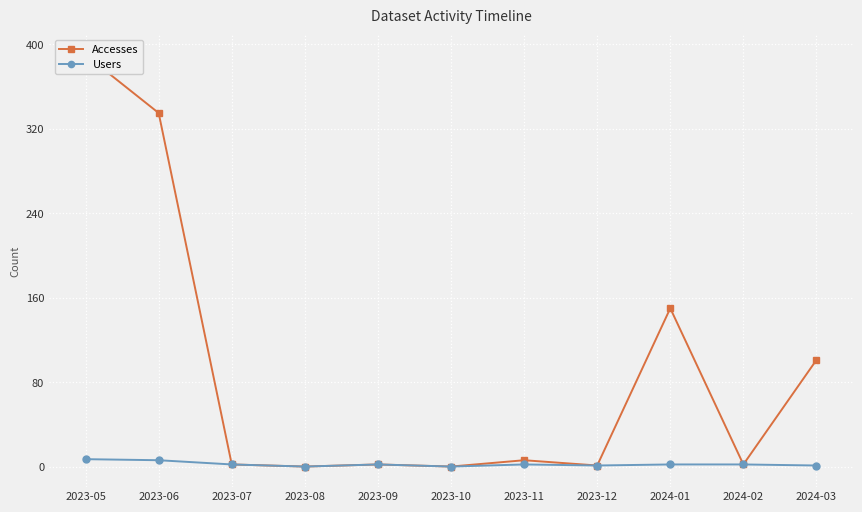

In Accesses, how many points are higher than both neighbors (excluding endpoints)?

3